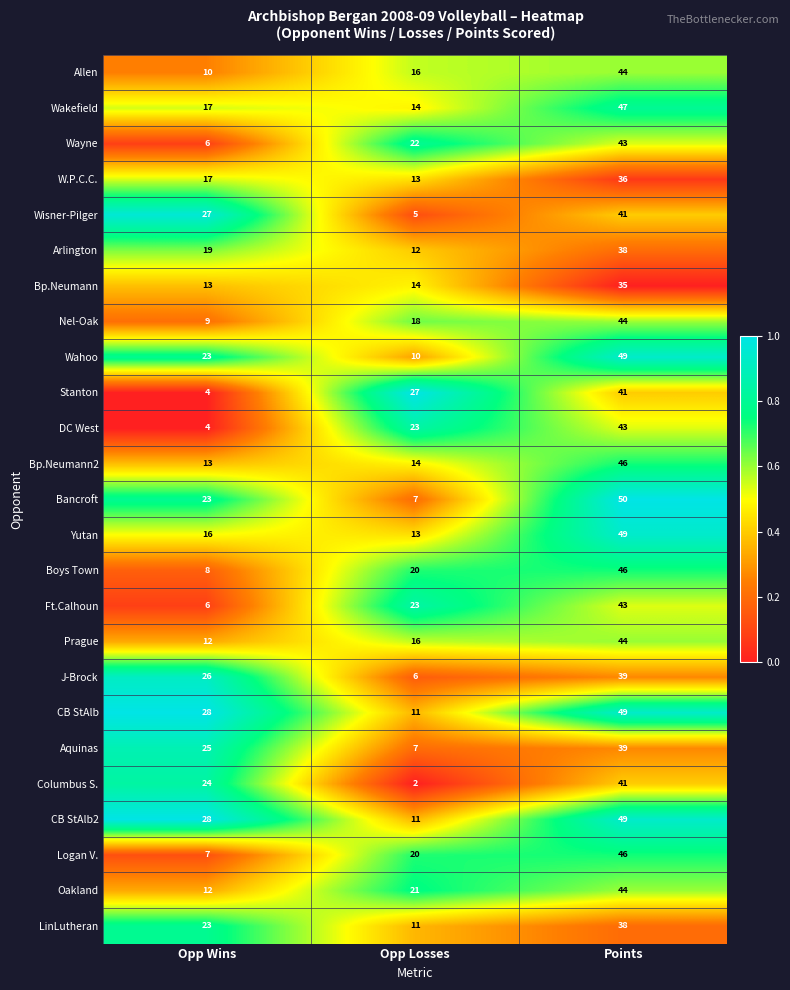

At how many categories does at least one series exceed 6?

3